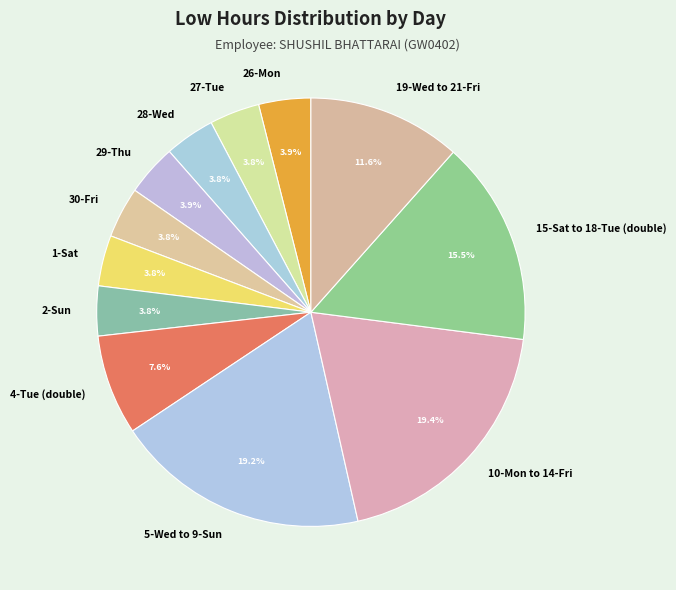

How many slices are in this pie chart?

12